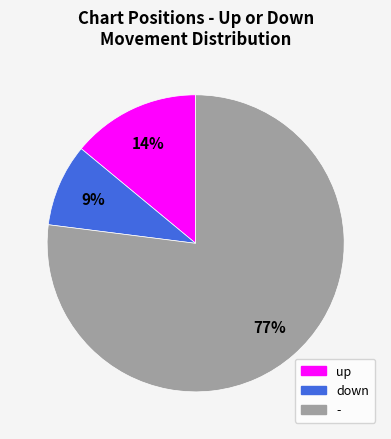

Which slice is the largest?

-